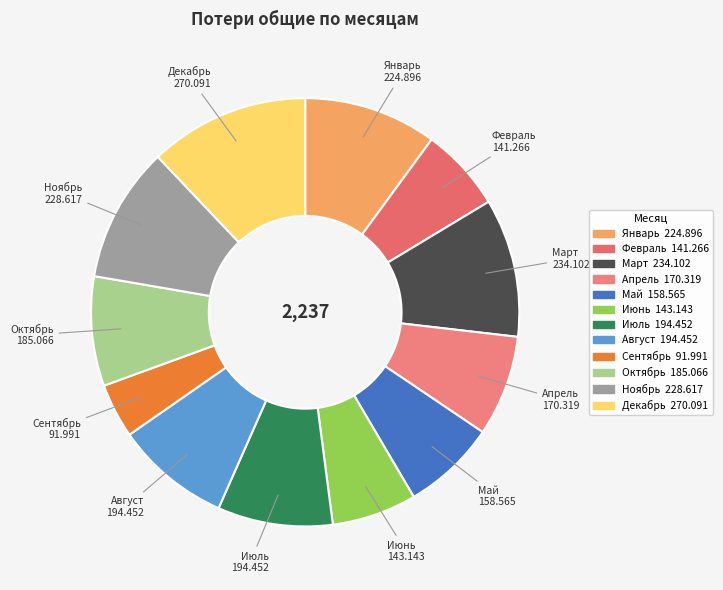

The Январь slice represents 10% of the pie. True or false?

True